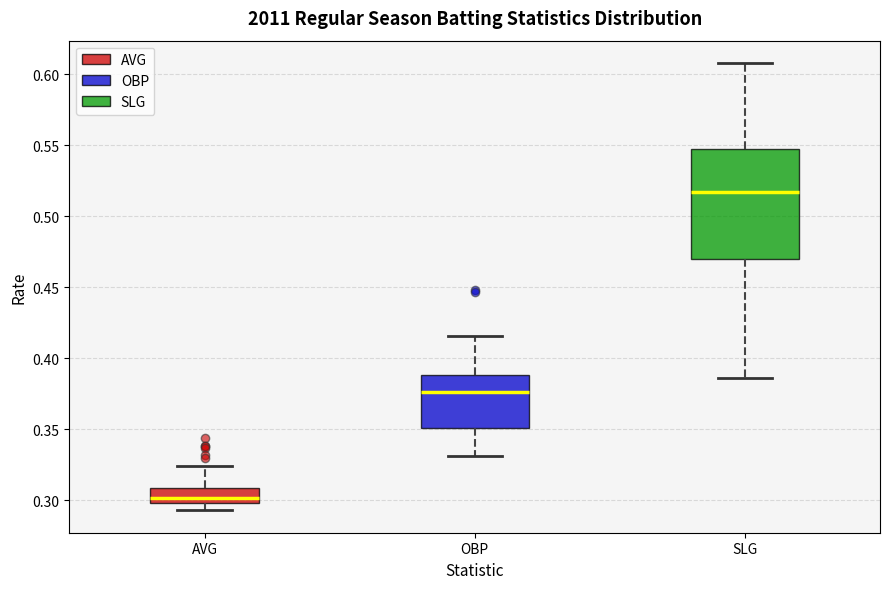

Which box is the tallest, from its lower edge to its upper edge?

SLG